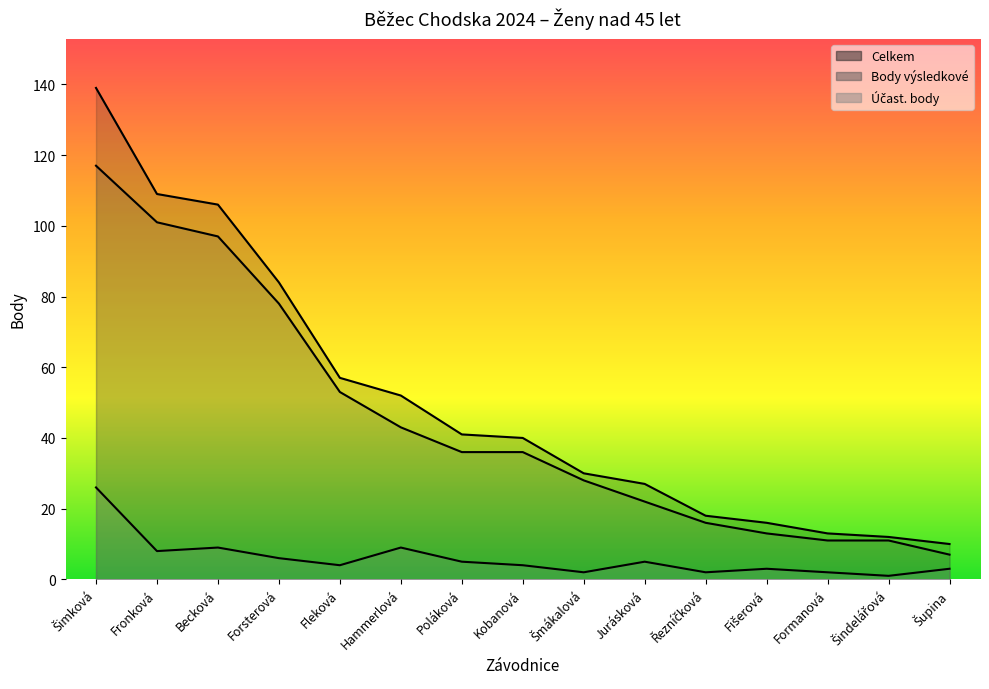

True or false: Účast. body and Body výsledkové cross at least once.

False